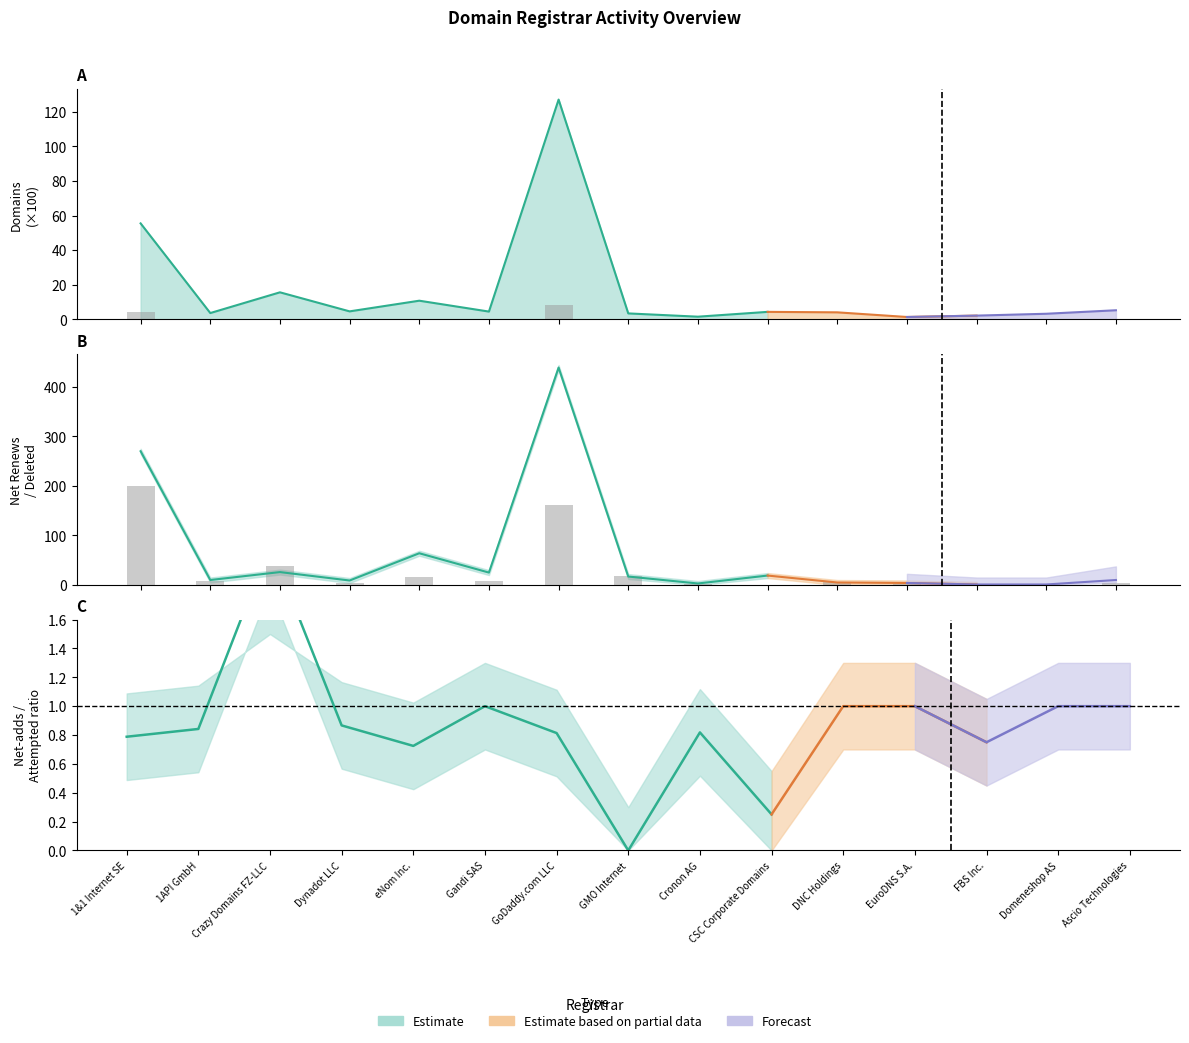

Count the number of categories in the chart.

15